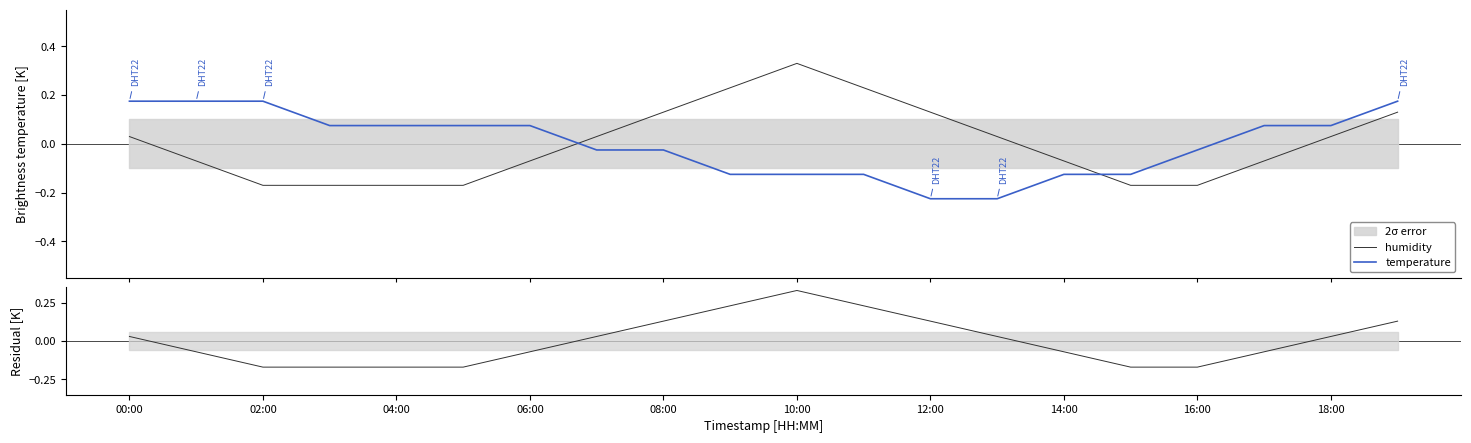

What is the value of the temperature point at the 2nd from the left?

0.2